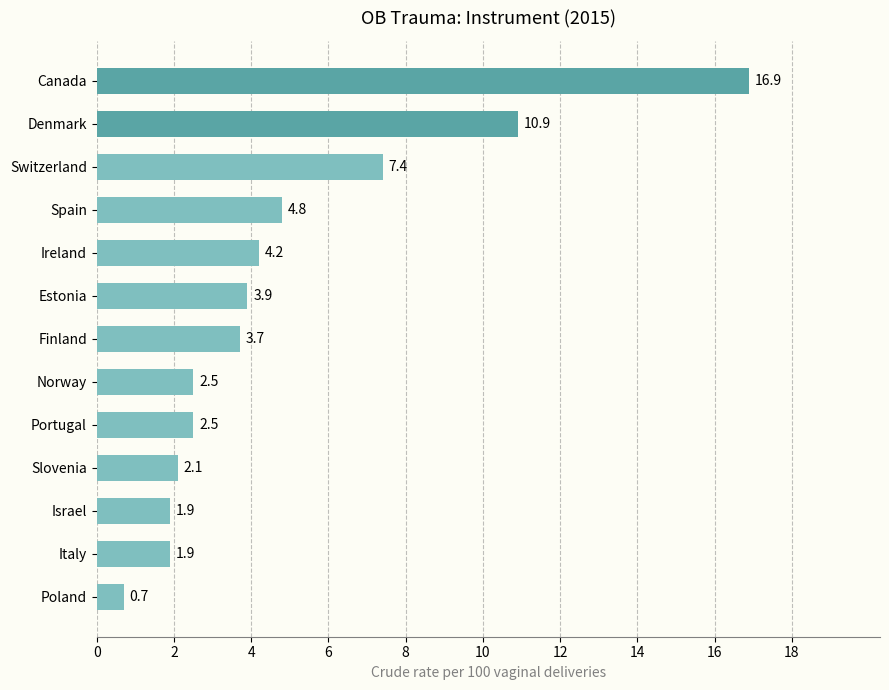

Which label corresponds to the smallest value in the chart?

Poland